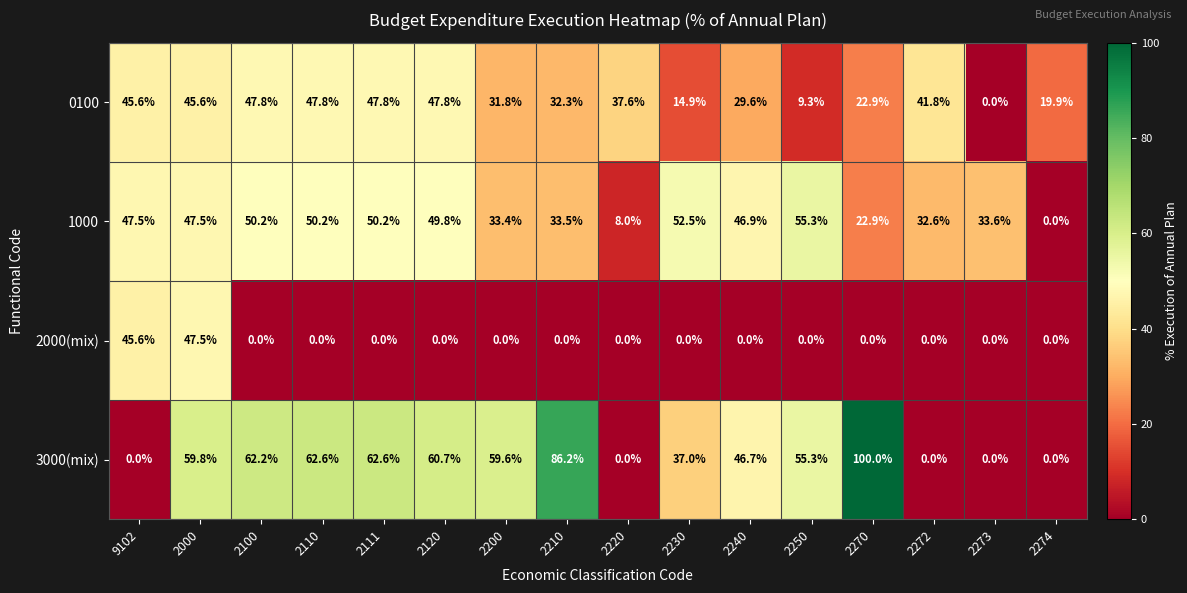

Where is 1000 nearest to the value 27?

2270